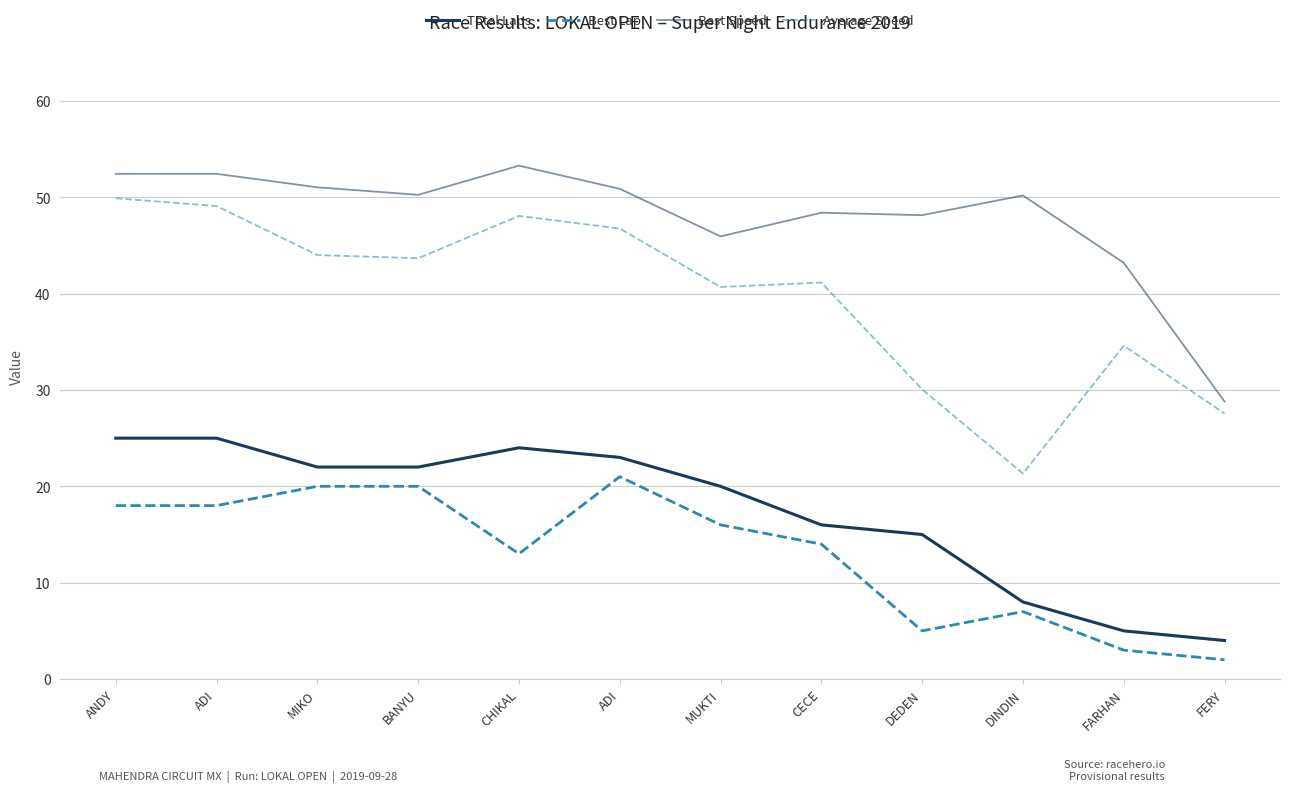

What is the total value across all series at ANDY?

145.3